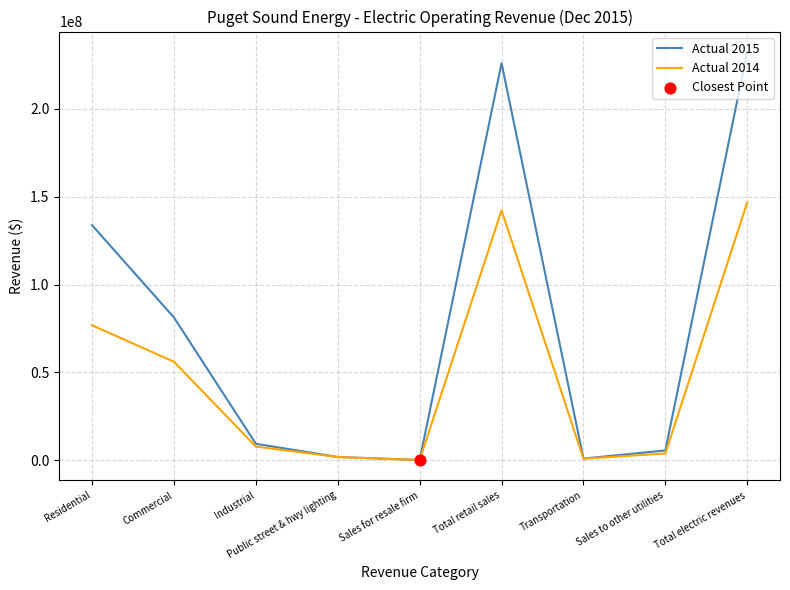

At which category is the sum across all series the highest?

Total electric revenues